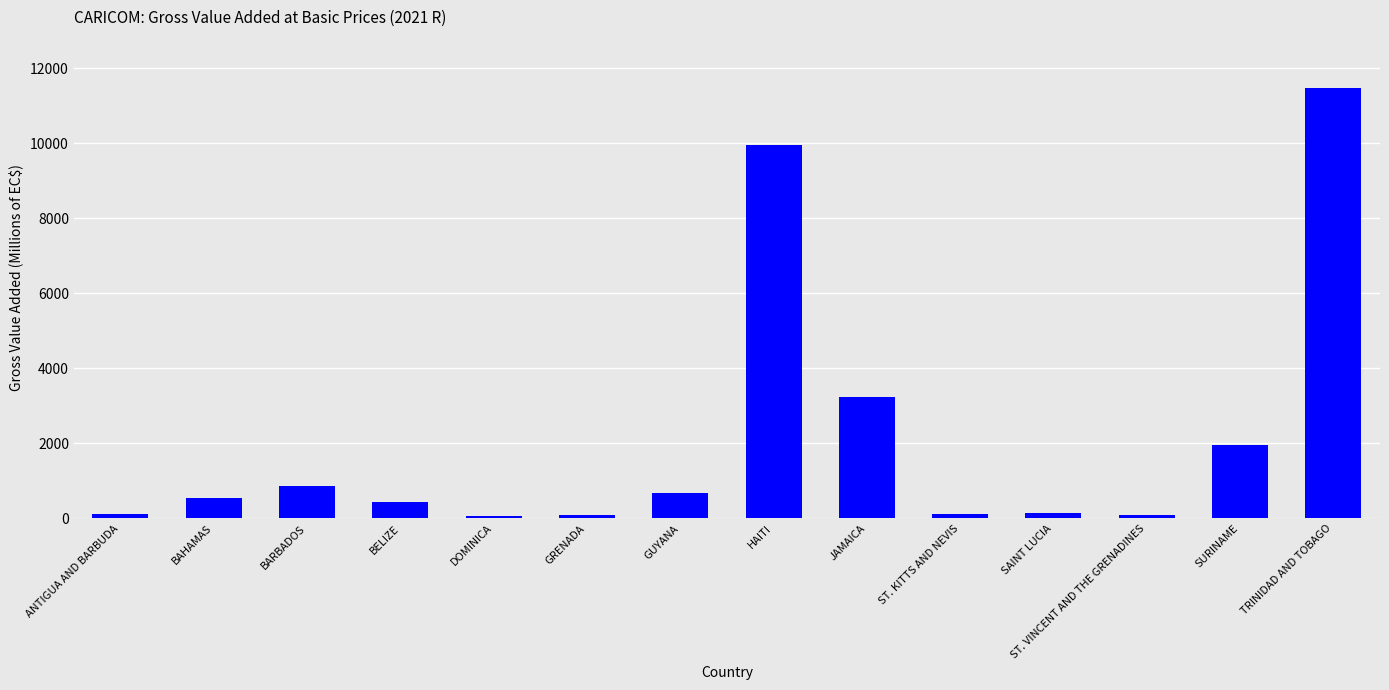

What is the difference between the second highest and second lowest values?

9853.4